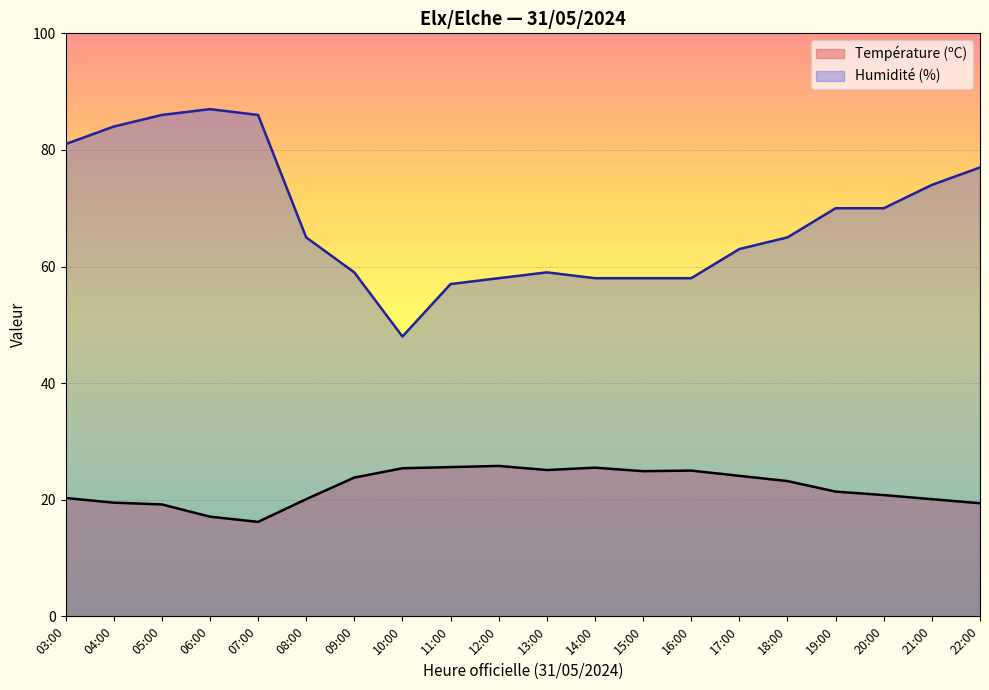

Where is the first local maximum for Humidité (%)?

06:00